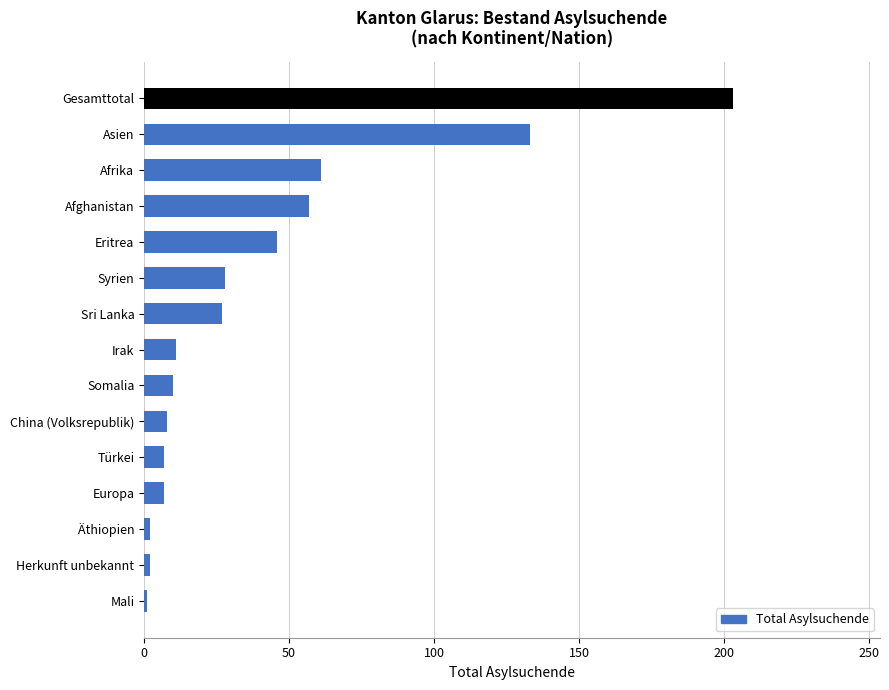

Which label corresponds to the largest value in the chart?

Gesamttotal